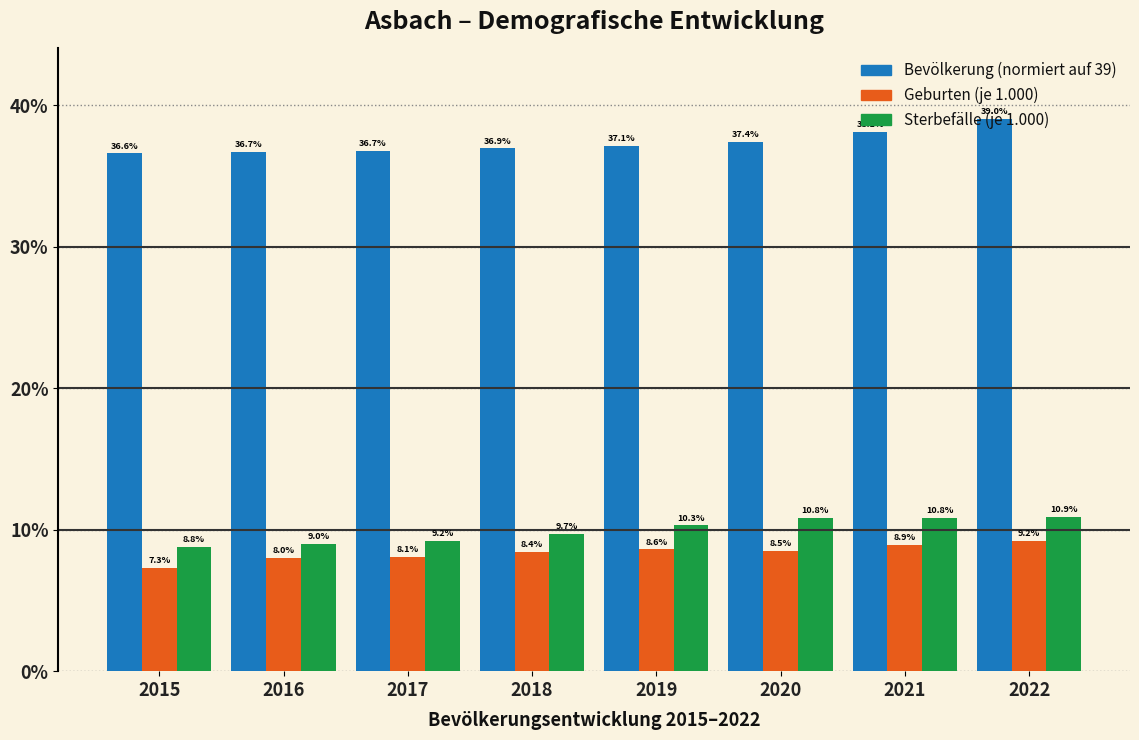

At which category is the sum across all series the highest?

2022